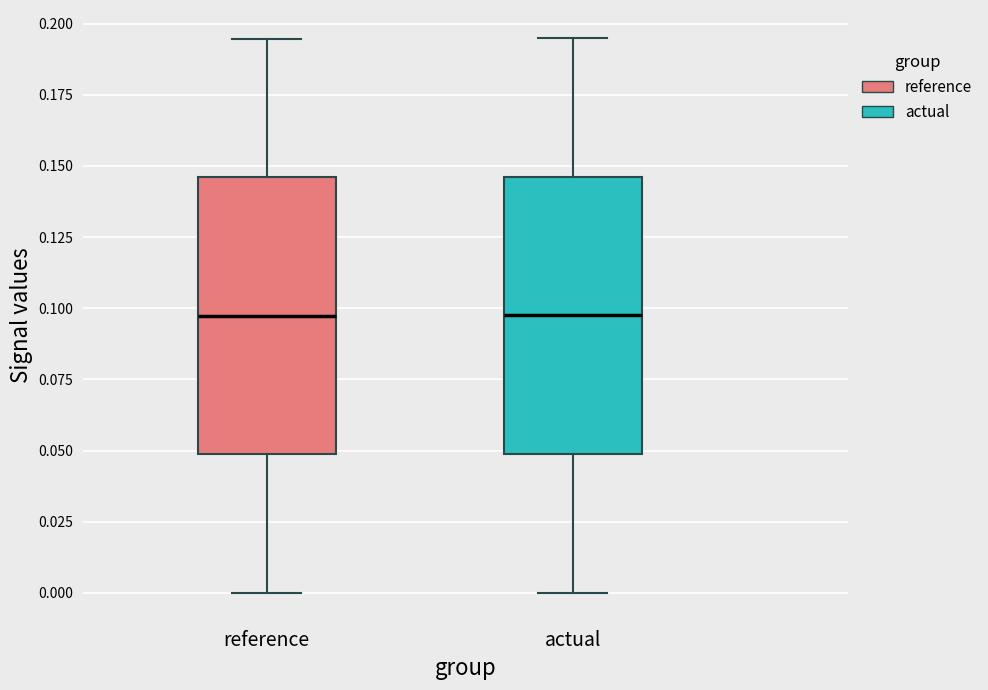

Reading left to right, read every box against the y-axis: the position of its median line, the range the box covers, and the ends of its whiskers. The values are not printed on the chart, so give them approximately, as read against the axis.

reference: median 0.095, box 0.050 to 0.145, whiskers 0.000 to 0.195
actual: median 0.100, box 0.050 to 0.145, whiskers 0.000 to 0.195